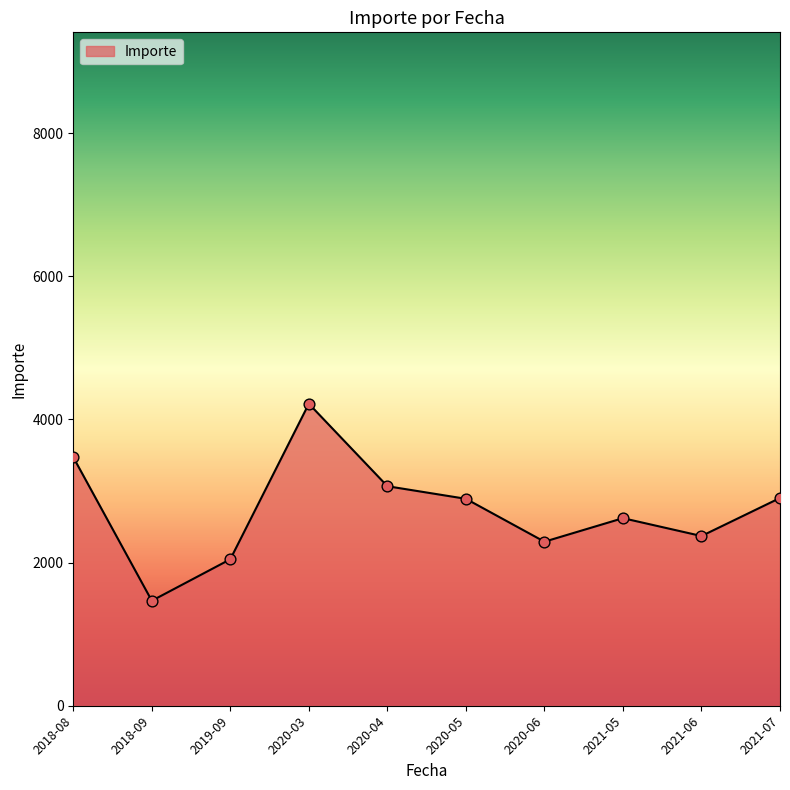

What is the ratio of the value at 2020-05 to the value at 2020-03?

0.7